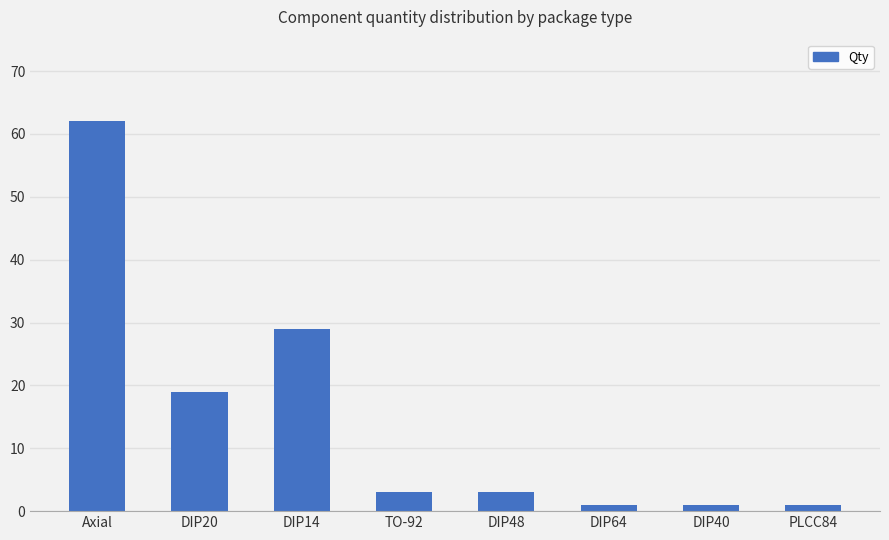

Reading right to left, transcribe all the data shown in this chart.

1	1	1	3	3	29	19	62